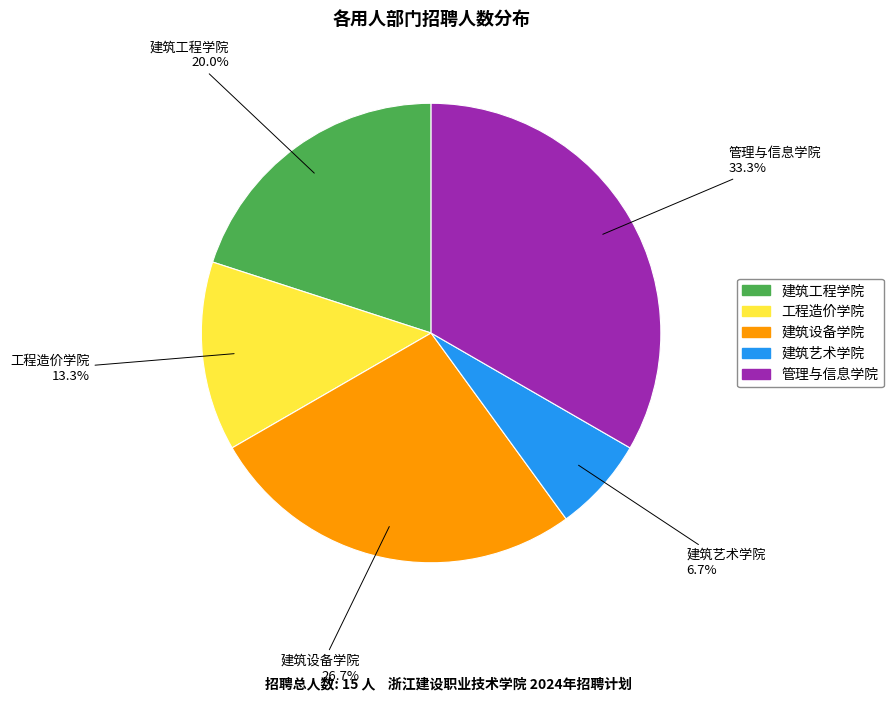

Is there any slice that represents more than half of the pie?

No